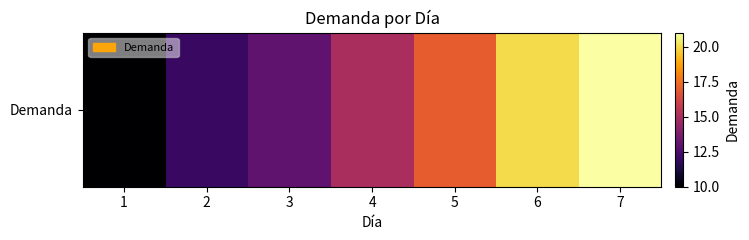

List the labels in order of value, smallest first.

1, 2, 3, 4, 5, 6, 7